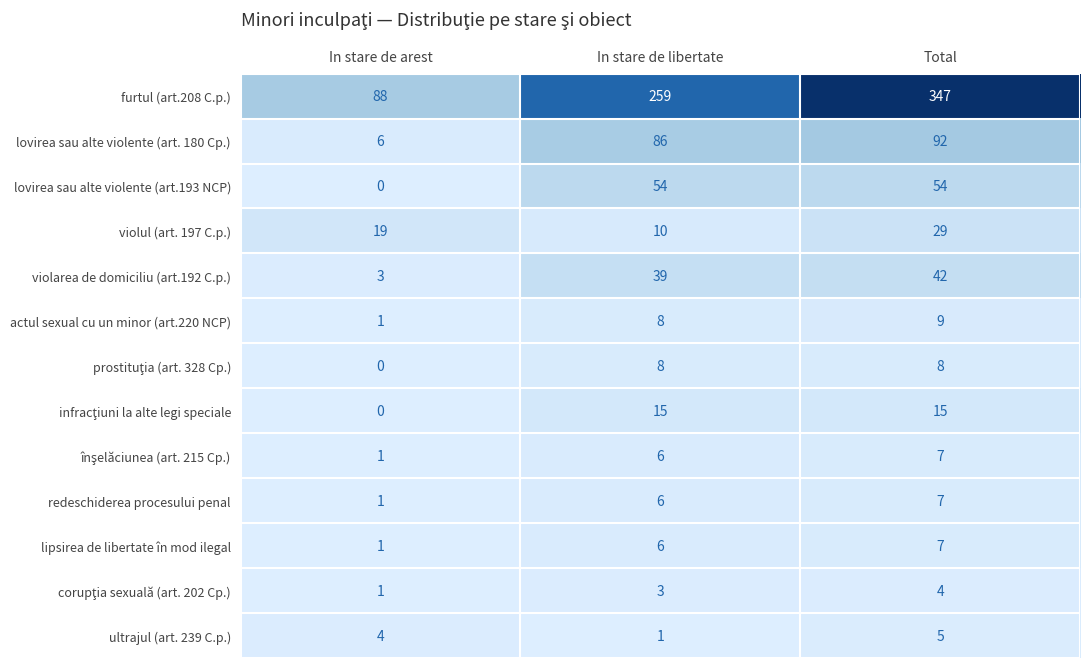

Which series changed the most between In stare de libertate and Total?

furtul (art.208 C.p.)